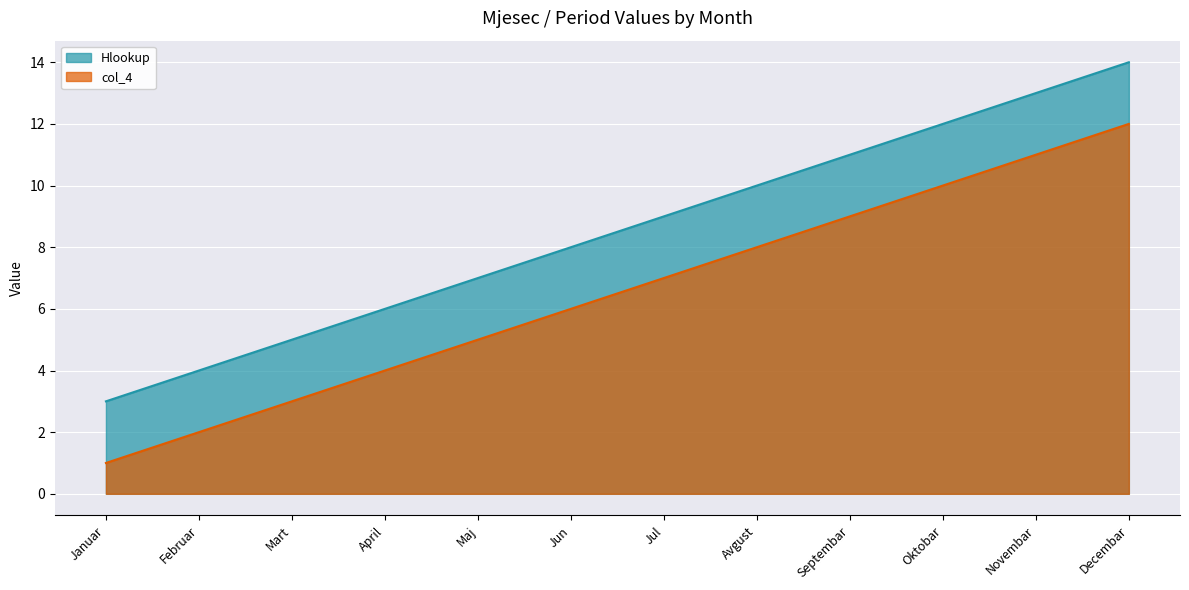

Does the chart display data point markers on the line(s)?

No